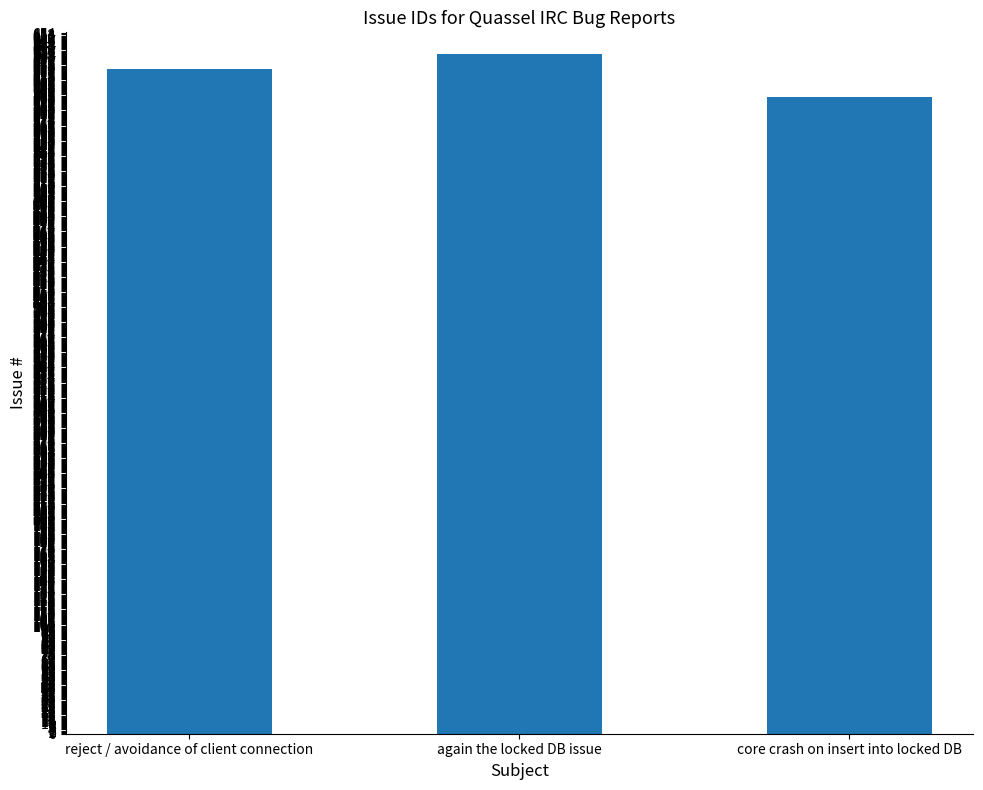

What is the ratio of the value at core crash on insert into locked DB to the value at reject / avoidance of client connection?

1.0